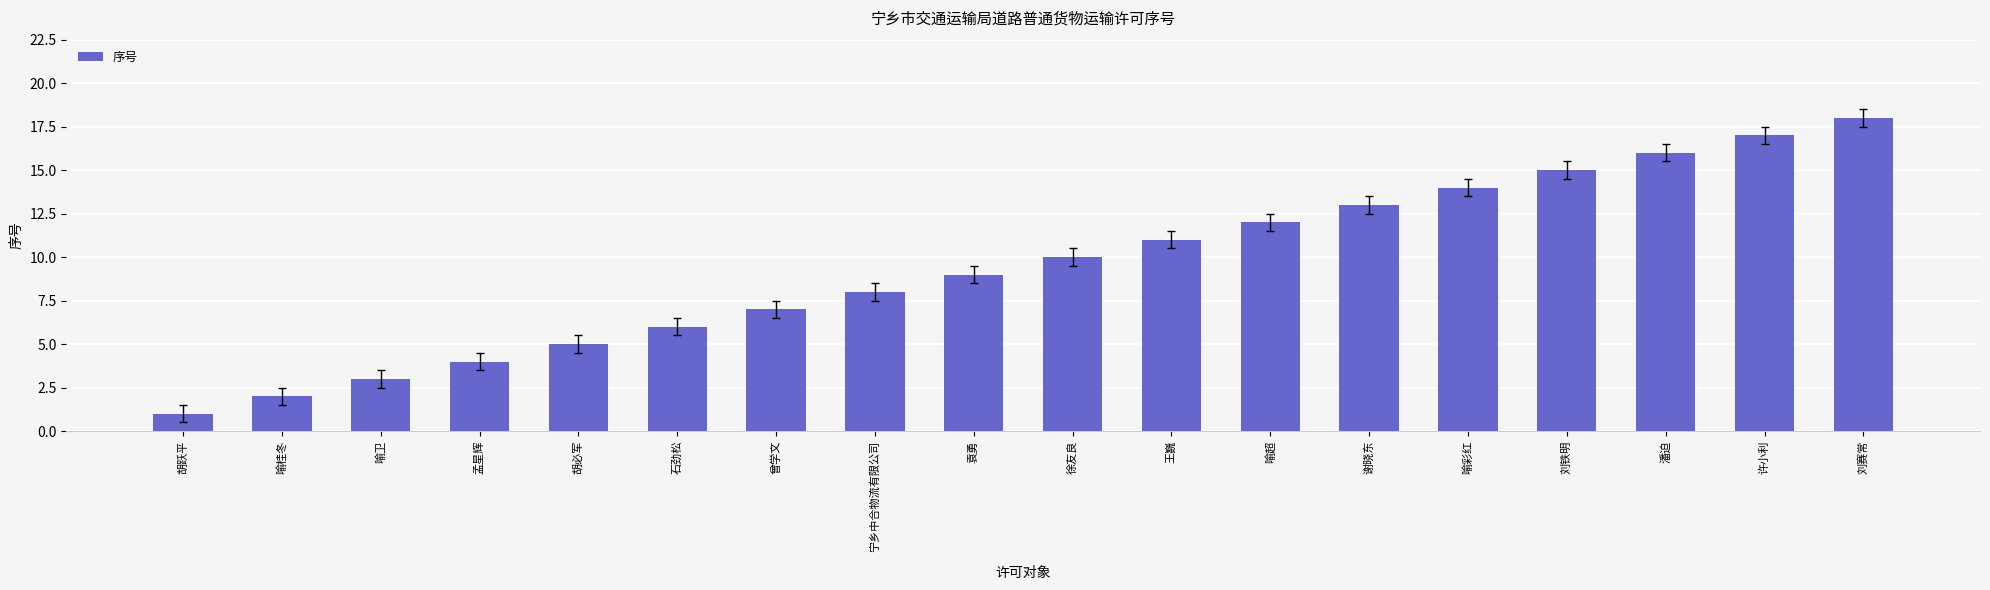

Reading left to right, transcribe all the data shown in this chart.

1	2	3	4	5	6	7	8	9	10	11	12	13	14	15	16	17	18